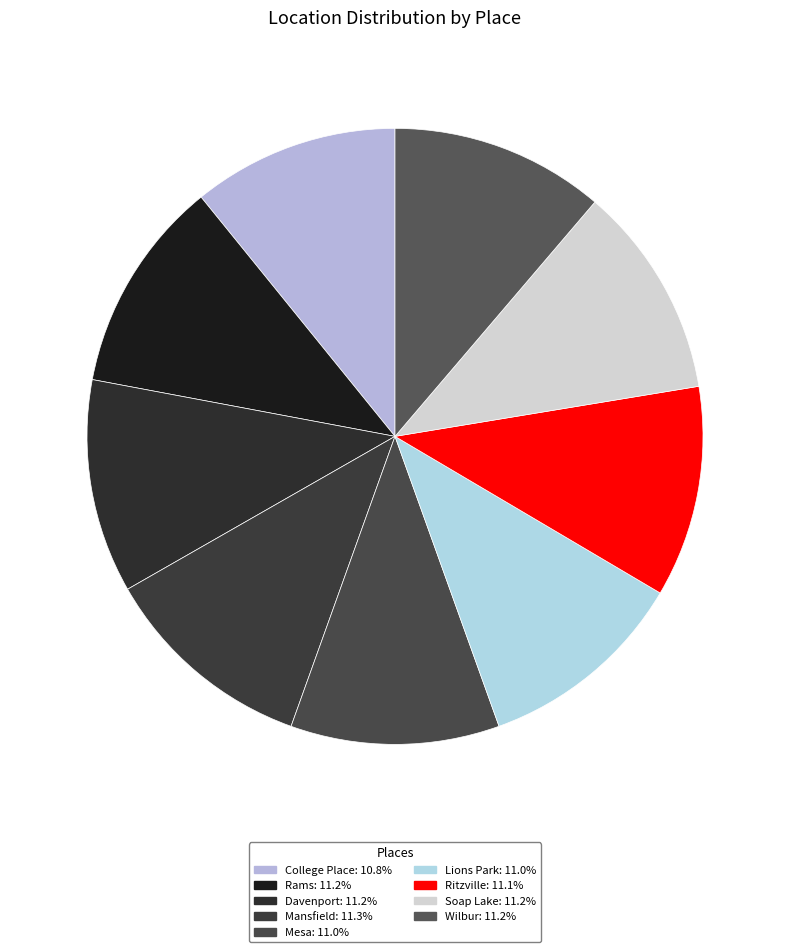

Is Rams the majority of the pie?

No